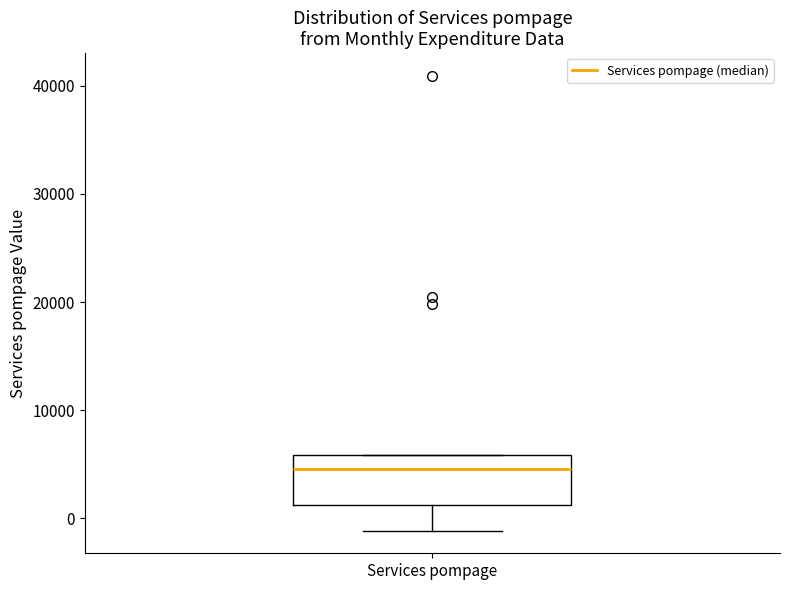

Transcribe this box plot: give where the median line is, the range the box spans, and where the two whiskers end, as read against the y-axis. The values are not printed on the chart, so give them approximately, as read against the axis.

median 5000, box 1000 to 6000, whiskers -1000 to 6000